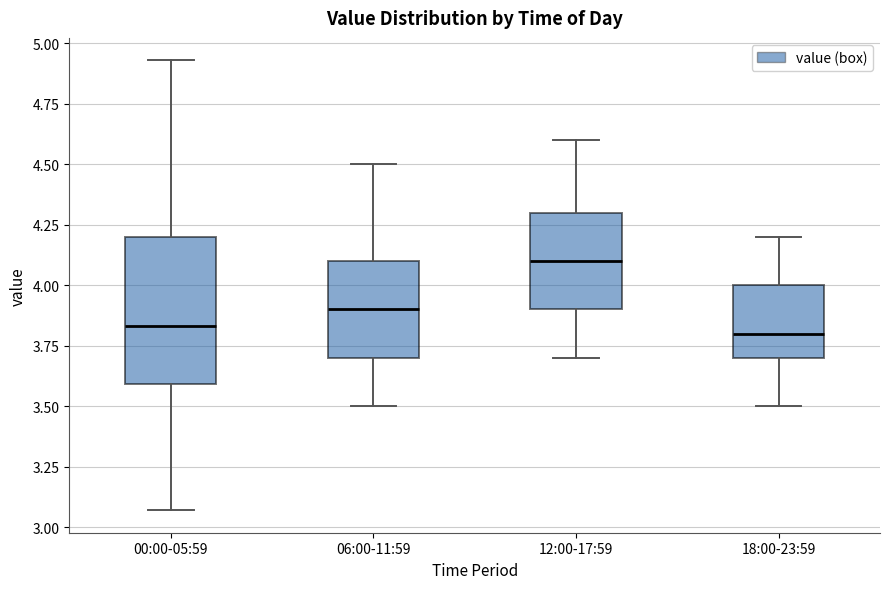

Reading left to right, transcribe this box plot: for each box, give where its median line is, the range the box spans, and where its two whiskers end, as read against the y-axis. The values are not printed on the chart, so give them approximately, as read against the axis.

00:00-05:59: median 3.85, box 3.60 to 4.20, whiskers 3.05 to 4.95
06:00-11:59: median 3.90, box 3.70 to 4.10, whiskers 3.50 to 4.50
12:00-17:59: median 4.10, box 3.90 to 4.30, whiskers 3.70 to 4.60
18:00-23:59: median 3.80, box 3.70 to 4.00, whiskers 3.50 to 4.20